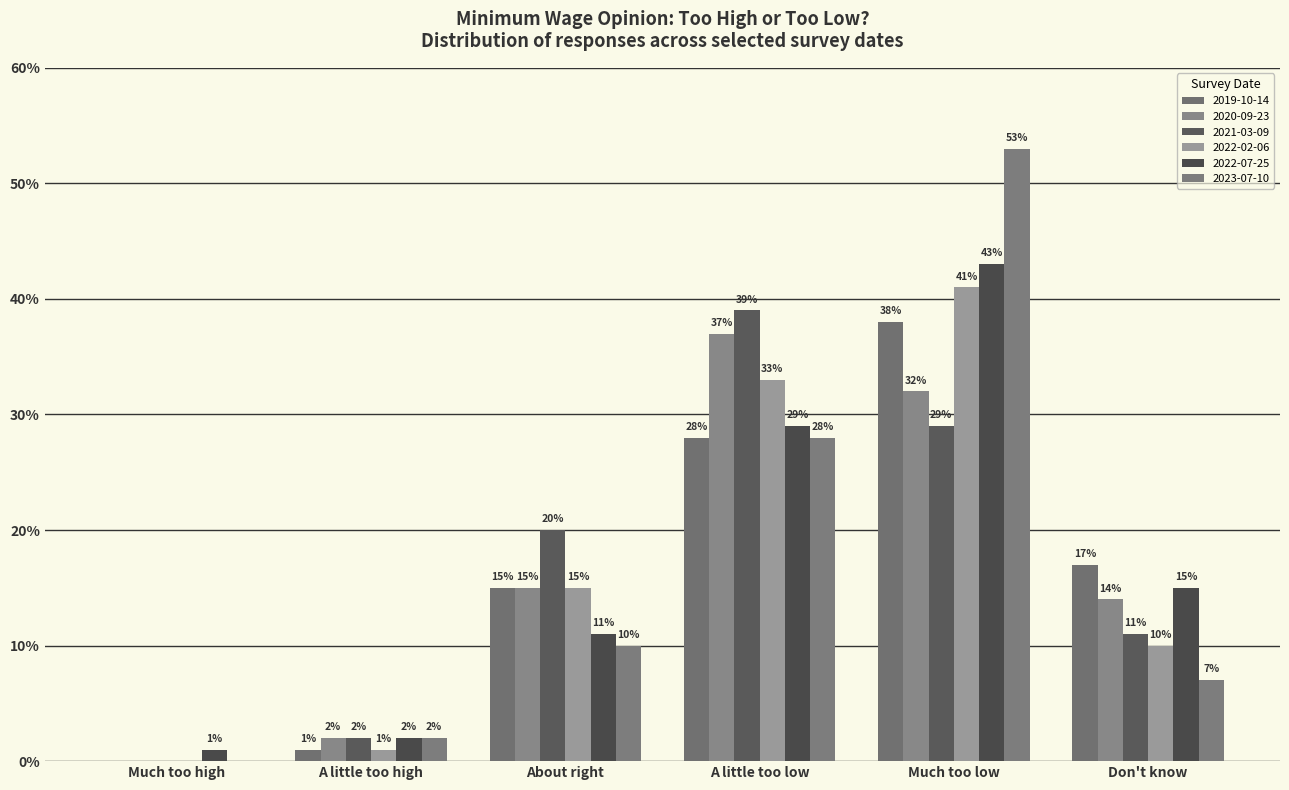

Is it true that 2022-07-25 equals 0.1 at About right?

True